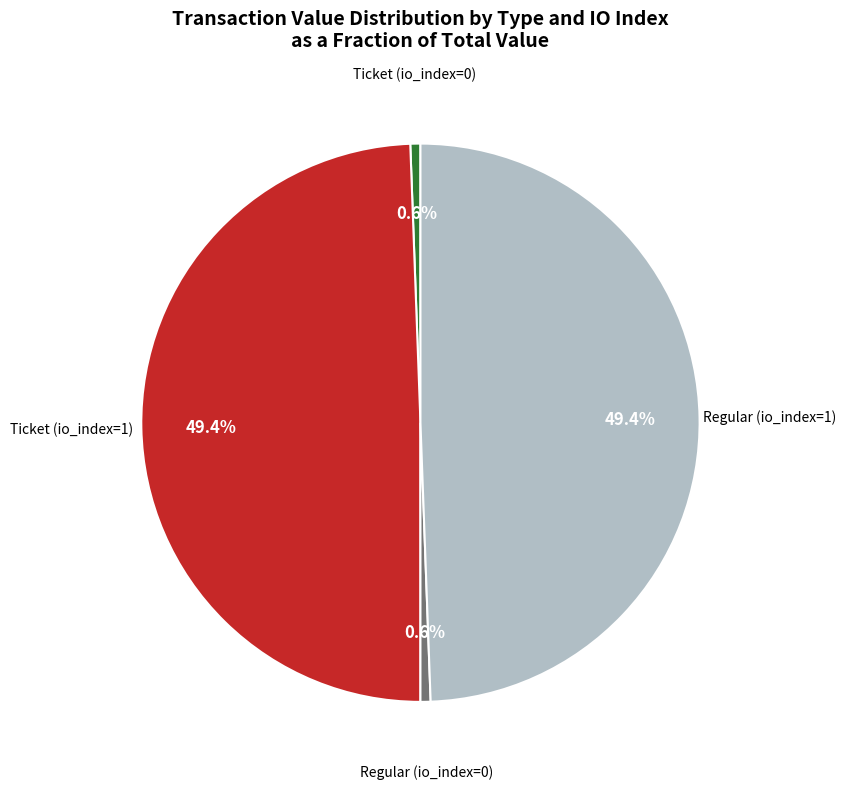

Is there a majority slice in this chart?

No